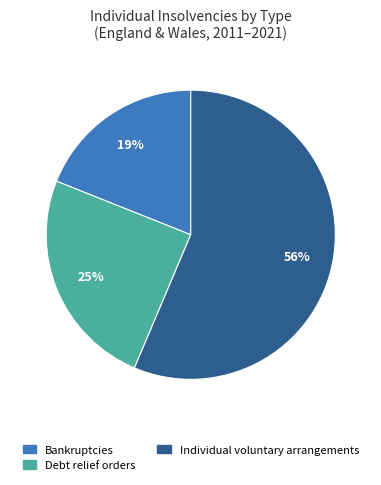

How many slices are in this pie chart?

3